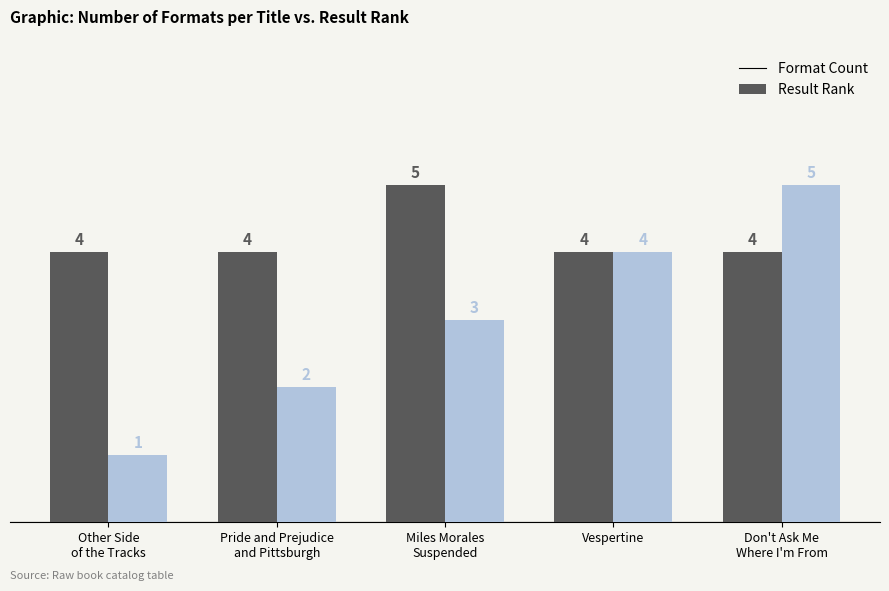

Is the value of Result Rank at Other Side
of the Tracks greater than the value of Format Count at Miles Morales
Suspended?

No